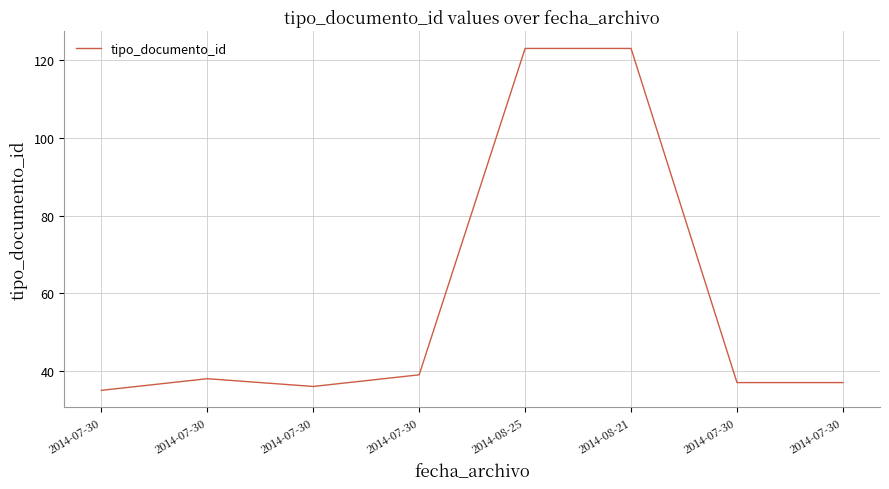

What is the ratio of the value at 2014-07-30 to the value at 2014-08-21?

0.3